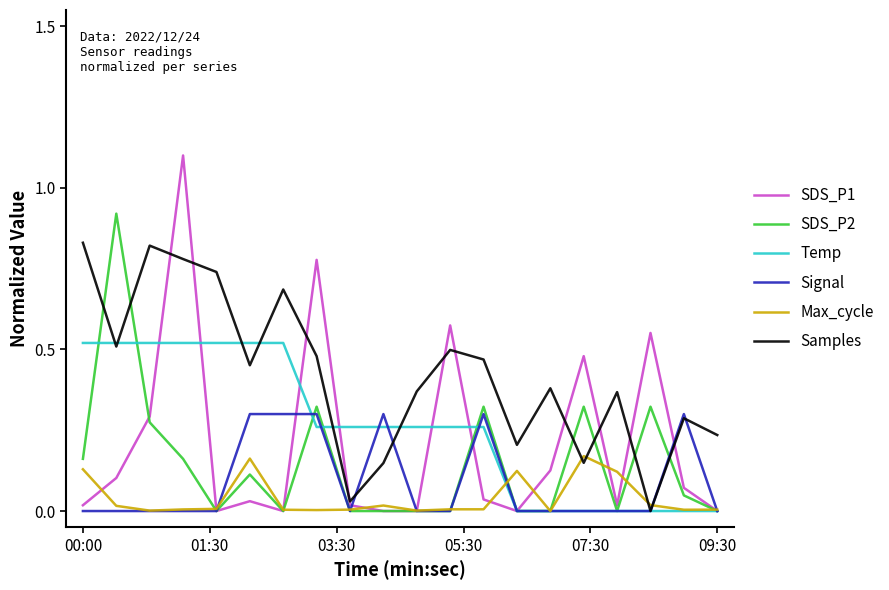

What is the greatest value displayed?

1.1